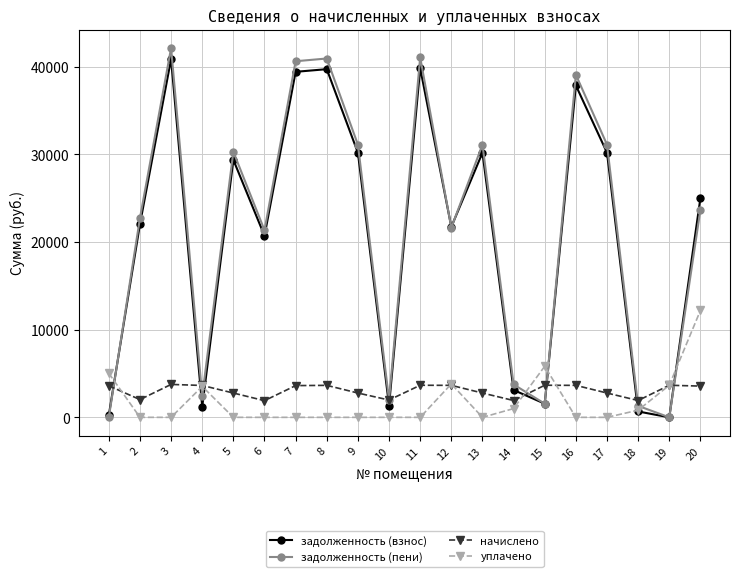

Count the number of categories in the chart.

20